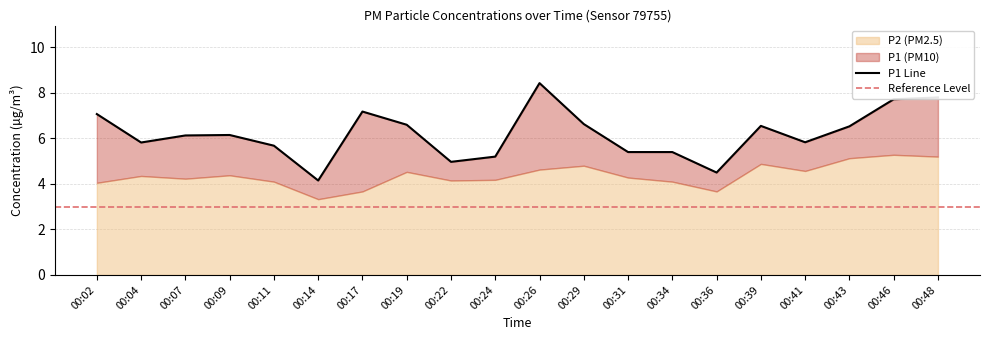

At which category does the data reach its first local valley?

00:04